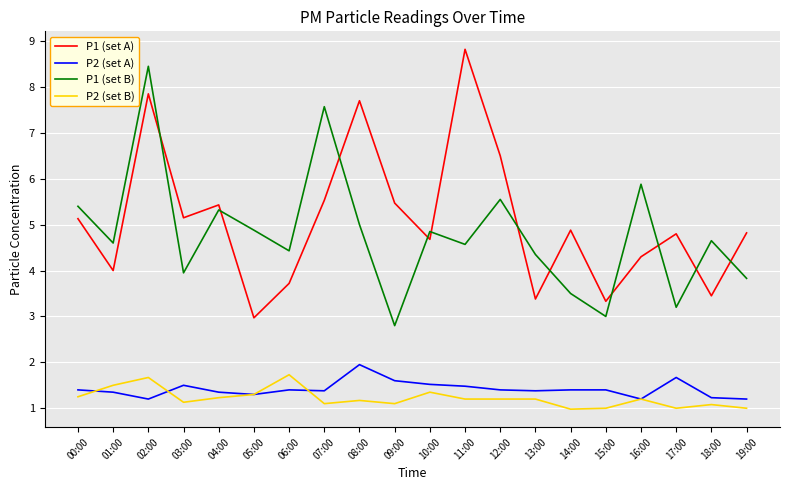

Where is the first local minimum for P2 (set A)?

02:00